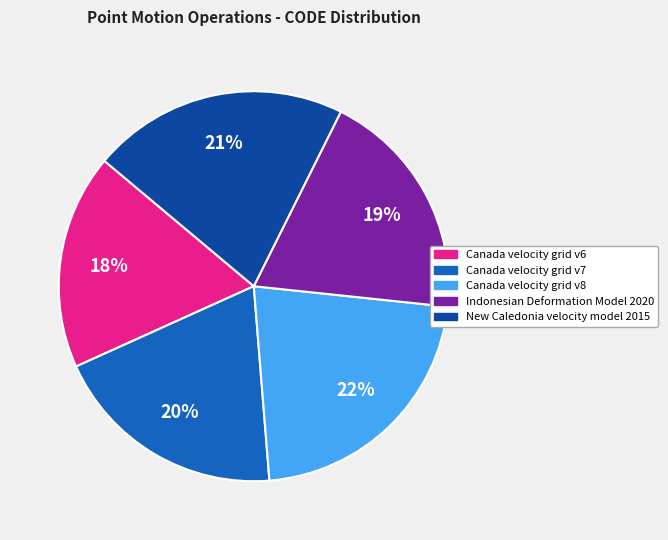

Count the number of slices in the pie.

5